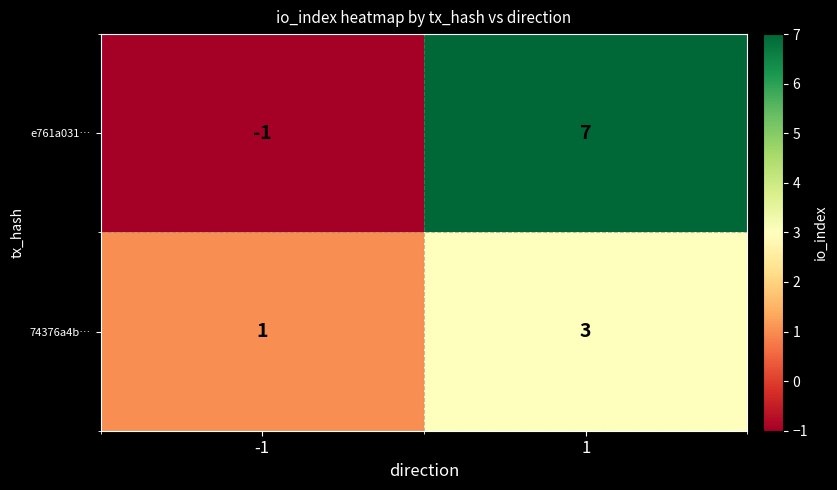

Between -1 and 1, which series saw the biggest shift?

e761a031…